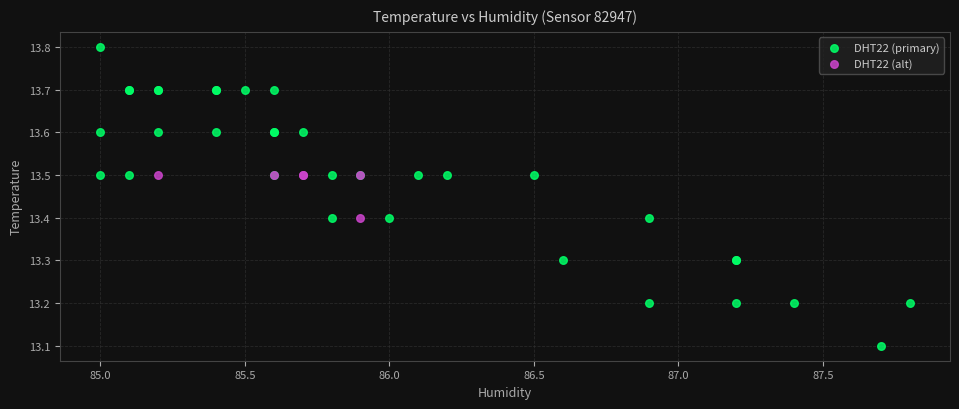

Which series reaches the minimum Y coordinate?

DHT22 (primary)